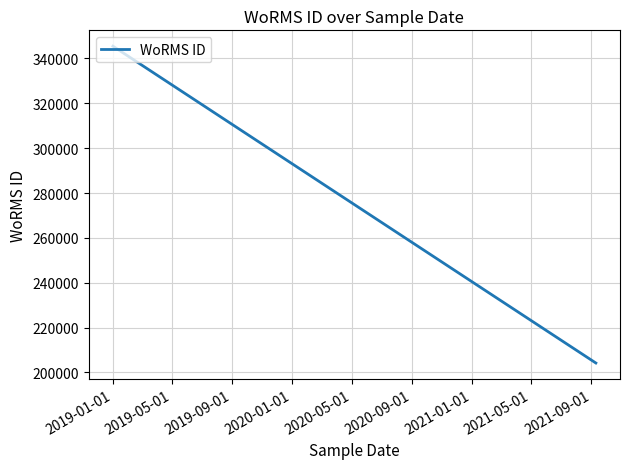

Which category has the highest value across all series?

2019-01-01